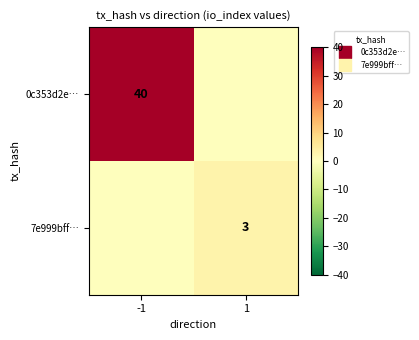

At how many categories does at least one series exceed 20?

1